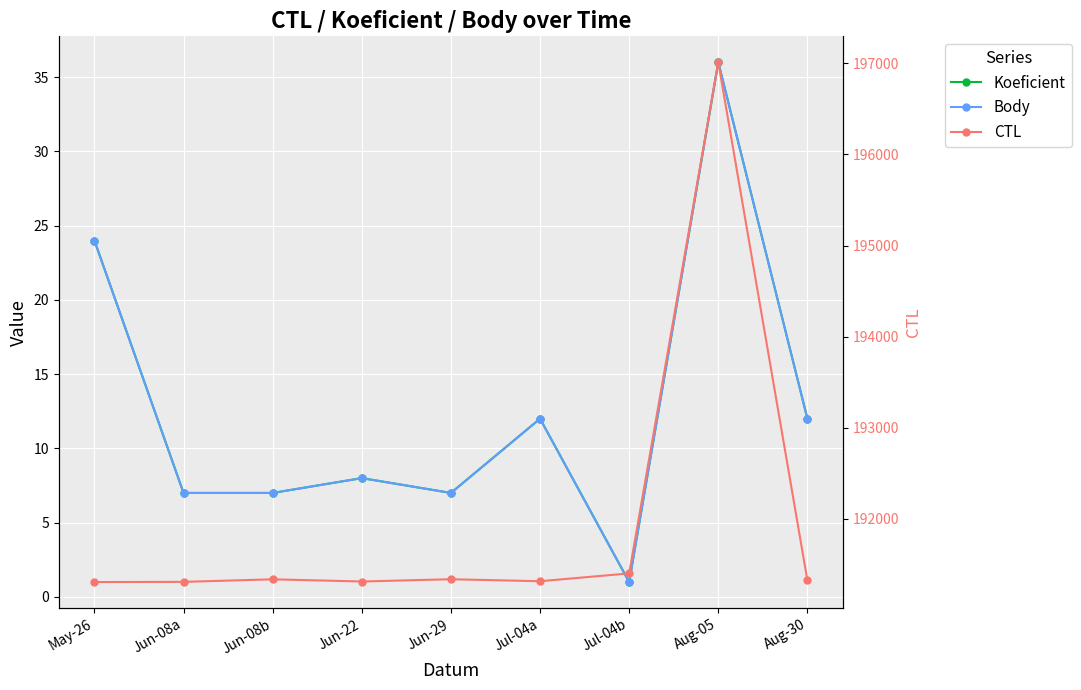

Reading left to right, what are all the values shown in this chart?

Koeficient: 24	7	7	8	7	12	1	36	12
Body: 24	7	7	8	7	12	1	36	12
CTL: 191304	191306	191334	191310	191335	191313	191399	197012	191322